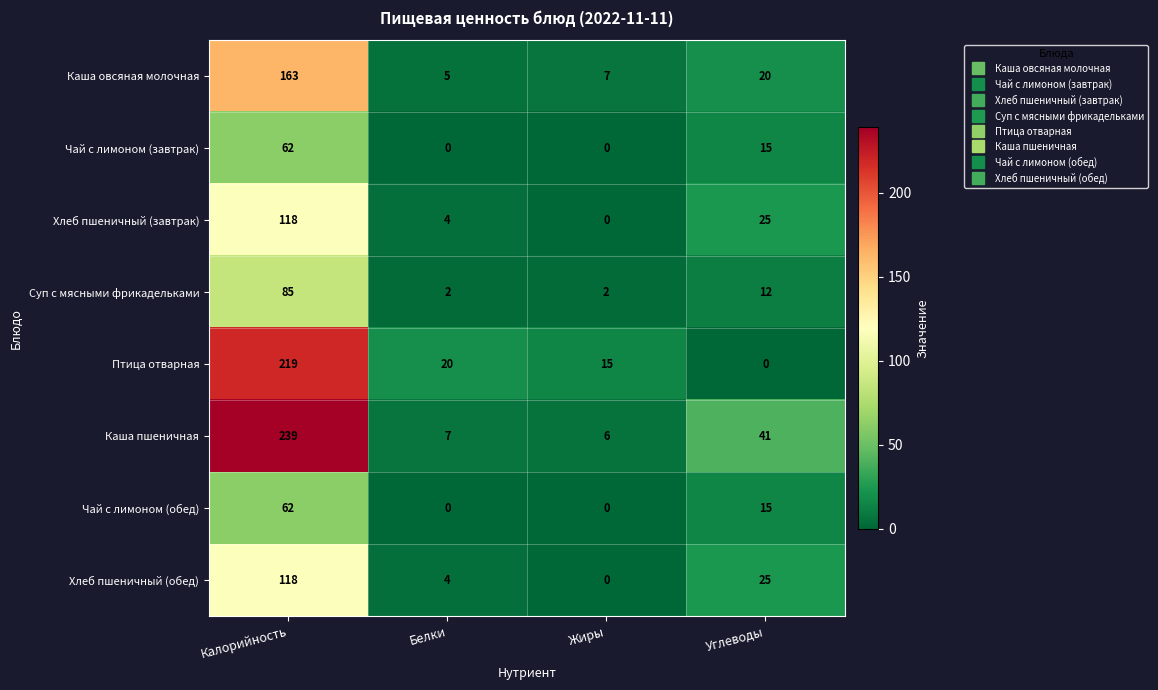

How many values in the Чай с лимоном (обед) series are below 15?

2